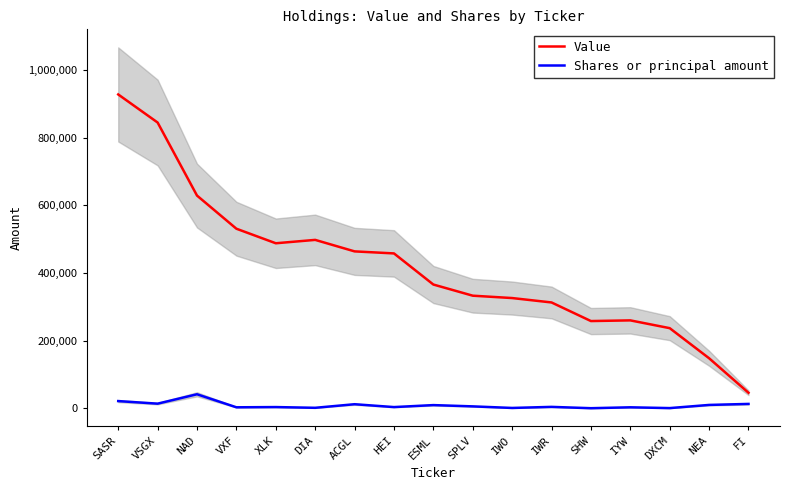

At how many categories does at least one series exceed 241887?

14